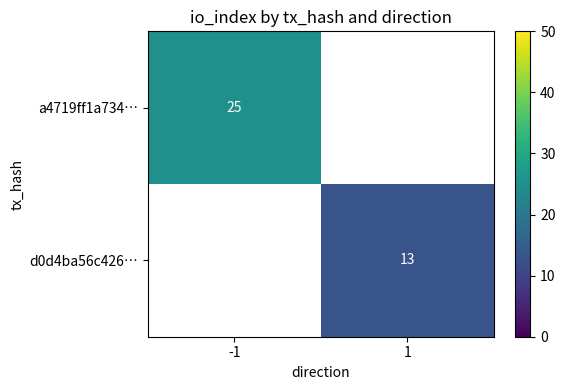

At how many categories does at least one series exceed 18?

1